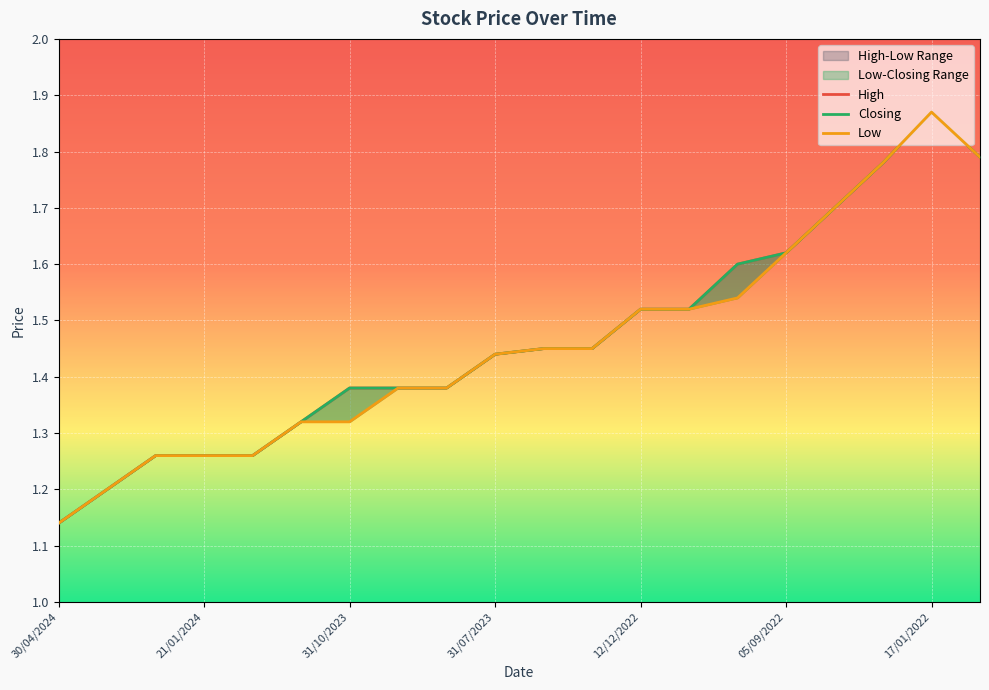

At which category does the chart reach its minimum across all series?

30/04/2024